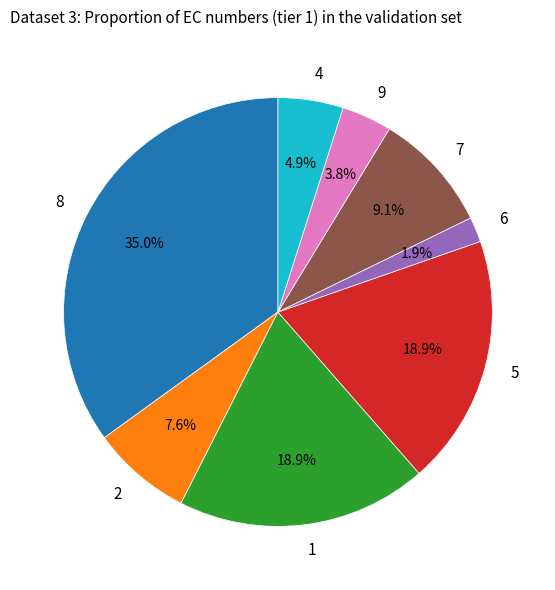

Which has a higher value, 2 or 4?

2